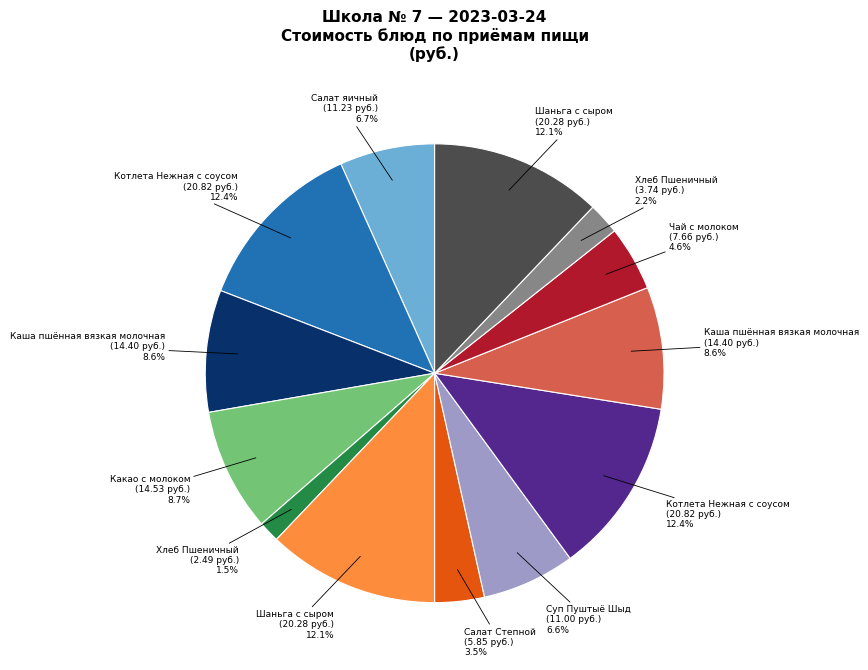

Does any single category account for the majority?

No